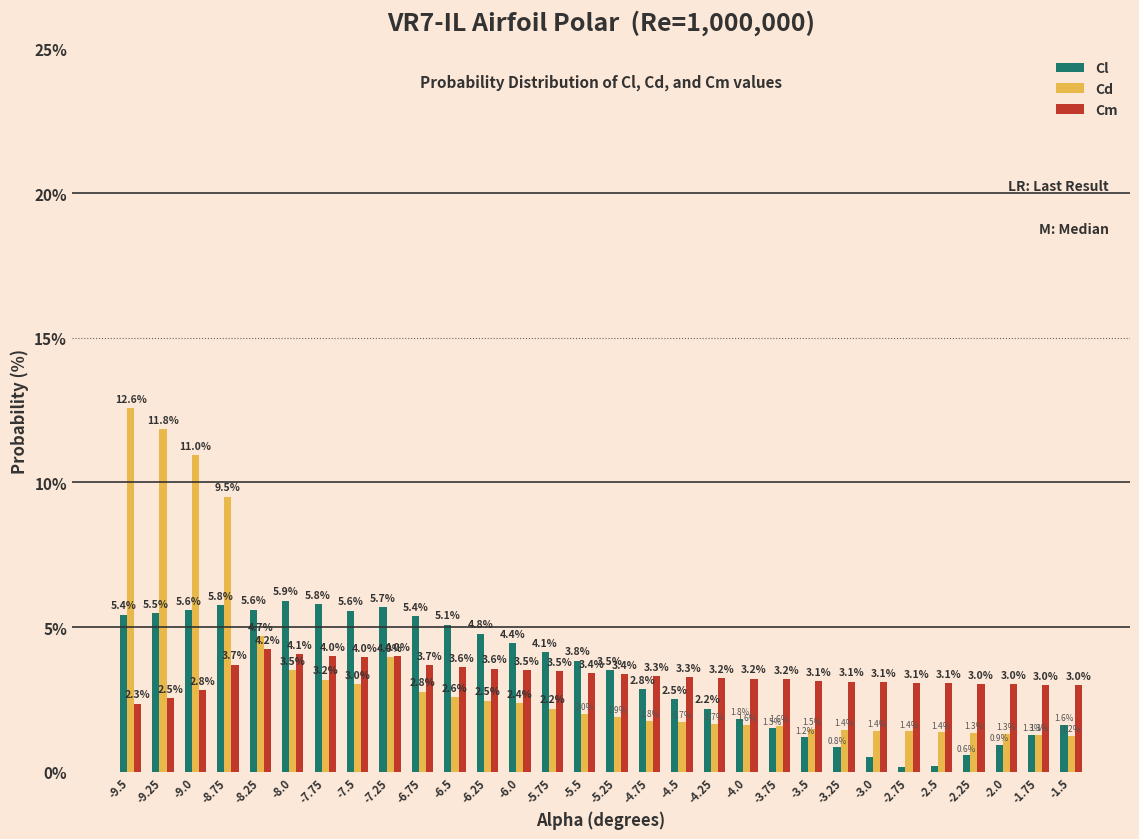

Where does the Cm series first go above 3?

-8.75